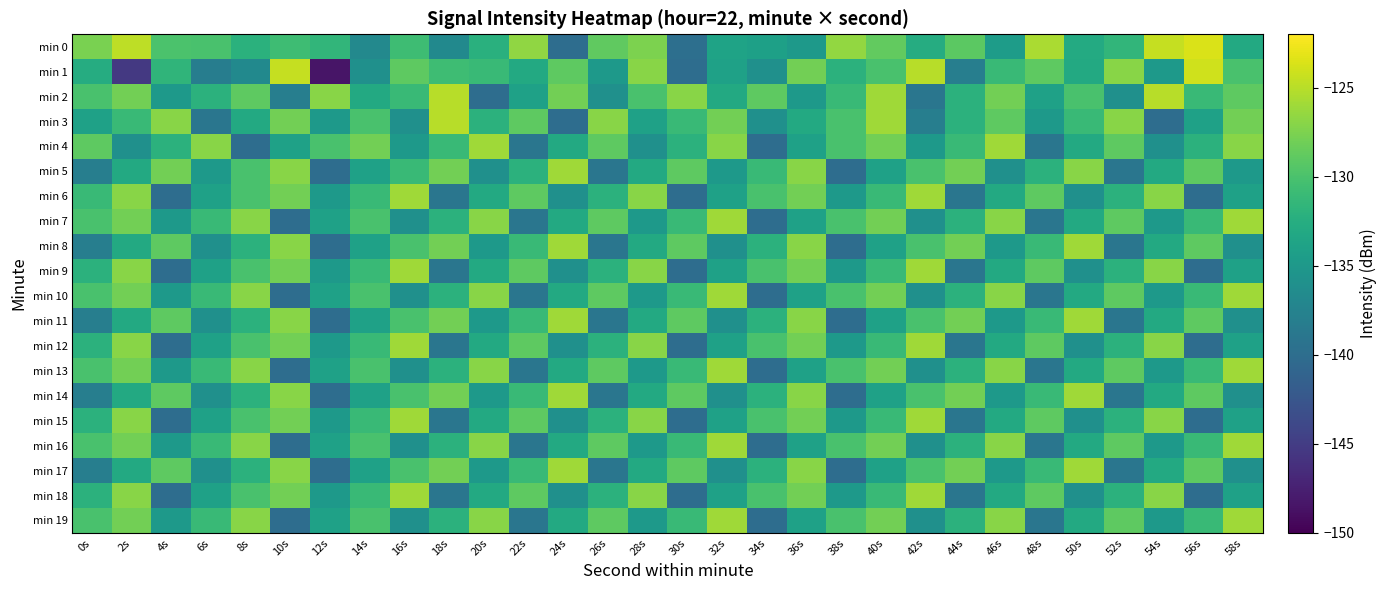

Reading left to right, transcribe all the data shown in this chart.

min 0: 0s=-127.6	2s=-124.8	4s=-129.9	6s=-130.0	8s=-132.1	10s=-130.7	12s=-131.6	14s=-136.8	16s=-130.7	18s=-136.7	20s=-132.3	22s=-126.6	24s=-139.9	26s=-128.8	28s=-127.5	30s=-139.8	32s=-133.7	34s=-134.1	36s=-134.8	38s=-126.6	40s=-128.7	42s=-132.6	44s=-129.1	46s=-134.5	48s=-125.6	50s=-132.9	52s=-131.6	54s=-124.4	56s=-123.6	58s=-133.0
min 1: 0s=-132.7	2s=-145.3	4s=-131.7	6s=-138.1	8s=-136.7	10s=-124.4	12s=-148.5	14s=-136.0	16s=-129.0	18s=-130.7	20s=-131.0	22s=-133.0	24s=-129.0	26s=-135.0	28s=-127.0	30s=-140.0	32s=-134.0	34s=-136.0	36s=-128.0	38s=-132.0	40s=-130.0	42s=-125.0	44s=-138.0	46s=-131.0	48s=-129.0	50s=-133.0	52s=-127.0	54s=-135.0	56s=-124.0	58s=-130.0
min 2: 0s=-130.0	2s=-128.0	4s=-135.0	6s=-132.0	8s=-129.0	10s=-138.0	12s=-127.0	14s=-133.0	16s=-131.0	18s=-125.0	20s=-140.0	22s=-134.0	24s=-128.0	26s=-136.0	28s=-130.0	30s=-127.0	32s=-133.0	34s=-129.0	36s=-135.0	38s=-131.0	40s=-126.0	42s=-139.0	44s=-132.0	46s=-128.0	48s=-134.0	50s=-130.0	52s=-136.0	54s=-125.0	56s=-131.0	58s=-129.0
min 3: 0s=-134.0	2s=-131.0	4s=-127.0	6s=-139.0	8s=-133.0	10s=-128.0	12s=-135.0	14s=-130.0	16s=-136.0	18s=-125.0	20s=-132.0	22s=-129.0	24s=-140.0	26s=-127.0	28s=-134.0	30s=-131.0	32s=-128.0	34s=-136.0	36s=-133.0	38s=-130.0	40s=-126.0	42s=-138.0	44s=-132.0	46s=-129.0	48s=-135.0	50s=-131.0	52s=-127.0	54s=-140.0	56s=-134.0	58s=-128.0
min 4: 0s=-129.0	2s=-136.0	4s=-132.0	6s=-127.0	8s=-140.0	10s=-134.0	12s=-130.0	14s=-128.0	16s=-135.0	18s=-131.0	20s=-126.0	22s=-139.0	24s=-133.0	26s=-129.0	28s=-136.0	30s=-132.0	32s=-127.0	34s=-140.0	36s=-134.0	38s=-130.0	40s=-128.0	42s=-135.0	44s=-131.0	46s=-126.0	48s=-139.0	50s=-133.0	52s=-129.0	54s=-136.0	56s=-132.0	58s=-127.0
min 5: 0s=-138.0	2s=-133.0	4s=-128.0	6s=-135.0	8s=-130.0	10s=-127.0	12s=-140.0	14s=-134.0	16s=-131.0	18s=-128.0	20s=-136.0	22s=-132.0	24s=-126.0	26s=-139.0	28s=-133.0	30s=-129.0	32s=-135.0	34s=-131.0	36s=-127.0	38s=-140.0	40s=-134.0	42s=-130.0	44s=-128.0	46s=-136.0	48s=-132.0	50s=-127.0	52s=-139.0	54s=-133.0	56s=-129.0	58s=-135.0
min 6: 0s=-131.0	2s=-127.0	4s=-140.0	6s=-134.0	8s=-130.0	10s=-128.0	12s=-135.0	14s=-131.0	16s=-126.0	18s=-139.0	20s=-133.0	22s=-129.0	24s=-136.0	26s=-132.0	28s=-127.0	30s=-140.0	32s=-134.0	34s=-130.0	36s=-128.0	38s=-135.0	40s=-131.0	42s=-126.0	44s=-139.0	46s=-133.0	48s=-129.0	50s=-136.0	52s=-132.0	54s=-127.0	56s=-140.0	58s=-134.0
min 7: 0s=-130.0	2s=-128.0	4s=-135.0	6s=-131.0	8s=-127.0	10s=-140.0	12s=-134.0	14s=-130.0	16s=-136.0	18s=-132.0	20s=-127.0	22s=-139.0	24s=-133.0	26s=-129.0	28s=-135.0	30s=-131.0	32s=-126.0	34s=-140.0	36s=-134.0	38s=-130.0	40s=-128.0	42s=-136.0	44s=-132.0	46s=-127.0	48s=-139.0	50s=-133.0	52s=-129.0	54s=-135.0	56s=-131.0	58s=-126.0
min 8: 0s=-138.0	2s=-133.0	4s=-129.0	6s=-136.0	8s=-132.0	10s=-127.0	12s=-140.0	14s=-134.0	16s=-130.0	18s=-128.0	20s=-135.0	22s=-131.0	24s=-126.0	26s=-139.0	28s=-133.0	30s=-129.0	32s=-136.0	34s=-132.0	36s=-127.0	38s=-140.0	40s=-134.0	42s=-130.0	44s=-128.0	46s=-135.0	48s=-131.0	50s=-126.0	52s=-139.0	54s=-133.0	56s=-129.0	58s=-136.0
min 9: 0s=-132.0	2s=-127.0	4s=-140.0	6s=-134.0	8s=-130.0	10s=-128.0	12s=-135.0	14s=-131.0	16s=-126.0	18s=-139.0	20s=-133.0	22s=-129.0	24s=-136.0	26s=-132.0	28s=-127.0	30s=-140.0	32s=-134.0	34s=-130.0	36s=-128.0	38s=-135.0	40s=-131.0	42s=-126.0	44s=-139.0	46s=-133.0	48s=-129.0	50s=-136.0	52s=-132.0	54s=-127.0	56s=-140.0	58s=-134.0
min 10: 0s=-130.0	2s=-128.0	4s=-135.0	6s=-131.0	8s=-127.0	10s=-140.0	12s=-134.0	14s=-130.0	16s=-136.0	18s=-132.0	20s=-127.0	22s=-139.0	24s=-133.0	26s=-129.0	28s=-135.0	30s=-131.0	32s=-126.0	34s=-140.0	36s=-134.0	38s=-130.0	40s=-128.0	42s=-136.0	44s=-132.0	46s=-127.0	48s=-139.0	50s=-133.0	52s=-129.0	54s=-135.0	56s=-131.0	58s=-126.0
min 11: 0s=-138.0	2s=-133.0	4s=-129.0	6s=-136.0	8s=-132.0	10s=-127.0	12s=-140.0	14s=-134.0	16s=-130.0	18s=-128.0	20s=-135.0	22s=-131.0	24s=-126.0	26s=-139.0	28s=-133.0	30s=-129.0	32s=-136.0	34s=-132.0	36s=-127.0	38s=-140.0	40s=-134.0	42s=-130.0	44s=-128.0	46s=-135.0	48s=-131.0	50s=-126.0	52s=-139.0	54s=-133.0	56s=-129.0	58s=-136.0
min 12: 0s=-132.0	2s=-127.0	4s=-140.0	6s=-134.0	8s=-130.0	10s=-128.0	12s=-135.0	14s=-131.0	16s=-126.0	18s=-139.0	20s=-133.0	22s=-129.0	24s=-136.0	26s=-132.0	28s=-127.0	30s=-140.0	32s=-134.0	34s=-130.0	36s=-128.0	38s=-135.0	40s=-131.0	42s=-126.0	44s=-139.0	46s=-133.0	48s=-129.0	50s=-136.0	52s=-132.0	54s=-127.0	56s=-140.0	58s=-134.0
min 13: 0s=-130.0	2s=-128.0	4s=-135.0	6s=-131.0	8s=-127.0	10s=-140.0	12s=-134.0	14s=-130.0	16s=-136.0	18s=-132.0	20s=-127.0	22s=-139.0	24s=-133.0	26s=-129.0	28s=-135.0	30s=-131.0	32s=-126.0	34s=-140.0	36s=-134.0	38s=-130.0	40s=-128.0	42s=-136.0	44s=-132.0	46s=-127.0	48s=-139.0	50s=-133.0	52s=-129.0	54s=-135.0	56s=-131.0	58s=-126.0
min 14: 0s=-138.0	2s=-133.0	4s=-129.0	6s=-136.0	8s=-132.0	10s=-127.0	12s=-140.0	14s=-134.0	16s=-130.0	18s=-128.0	20s=-135.0	22s=-131.0	24s=-126.0	26s=-139.0	28s=-133.0	30s=-129.0	32s=-136.0	34s=-132.0	36s=-127.0	38s=-140.0	40s=-134.0	42s=-130.0	44s=-128.0	46s=-135.0	48s=-131.0	50s=-126.0	52s=-139.0	54s=-133.0	56s=-129.0	58s=-136.0
min 15: 0s=-132.0	2s=-127.0	4s=-140.0	6s=-134.0	8s=-130.0	10s=-128.0	12s=-135.0	14s=-131.0	16s=-126.0	18s=-139.0	20s=-133.0	22s=-129.0	24s=-136.0	26s=-132.0	28s=-127.0	30s=-140.0	32s=-134.0	34s=-130.0	36s=-128.0	38s=-135.0	40s=-131.0	42s=-126.0	44s=-139.0	46s=-133.0	48s=-129.0	50s=-136.0	52s=-132.0	54s=-127.0	56s=-140.0	58s=-134.0
min 16: 0s=-130.0	2s=-128.0	4s=-135.0	6s=-131.0	8s=-127.0	10s=-140.0	12s=-134.0	14s=-130.0	16s=-136.0	18s=-132.0	20s=-127.0	22s=-139.0	24s=-133.0	26s=-129.0	28s=-135.0	30s=-131.0	32s=-126.0	34s=-140.0	36s=-134.0	38s=-130.0	40s=-128.0	42s=-136.0	44s=-132.0	46s=-127.0	48s=-139.0	50s=-133.0	52s=-129.0	54s=-135.0	56s=-131.0	58s=-126.0
min 17: 0s=-138.0	2s=-133.0	4s=-129.0	6s=-136.0	8s=-132.0	10s=-127.0	12s=-140.0	14s=-134.0	16s=-130.0	18s=-128.0	20s=-135.0	22s=-131.0	24s=-126.0	26s=-139.0	28s=-133.0	30s=-129.0	32s=-136.0	34s=-132.0	36s=-127.0	38s=-140.0	40s=-134.0	42s=-130.0	44s=-128.0	46s=-135.0	48s=-131.0	50s=-126.0	52s=-139.0	54s=-133.0	56s=-129.0	58s=-136.0
min 18: 0s=-132.0	2s=-127.0	4s=-140.0	6s=-134.0	8s=-130.0	10s=-128.0	12s=-135.0	14s=-131.0	16s=-126.0	18s=-139.0	20s=-133.0	22s=-129.0	24s=-136.0	26s=-132.0	28s=-127.0	30s=-140.0	32s=-134.0	34s=-130.0	36s=-128.0	38s=-135.0	40s=-131.0	42s=-126.0	44s=-139.0	46s=-133.0	48s=-129.0	50s=-136.0	52s=-132.0	54s=-127.0	56s=-140.0	58s=-134.0
min 19: 0s=-130.0	2s=-128.0	4s=-135.0	6s=-131.0	8s=-127.0	10s=-140.0	12s=-134.0	14s=-130.0	16s=-136.0	18s=-132.0	20s=-127.0	22s=-139.0	24s=-133.0	26s=-129.0	28s=-135.0	30s=-131.0	32s=-126.0	34s=-140.0	36s=-134.0	38s=-130.0	40s=-128.0	42s=-136.0	44s=-132.0	46s=-127.0	48s=-139.0	50s=-133.0	52s=-129.0	54s=-135.0	56s=-131.0	58s=-126.0